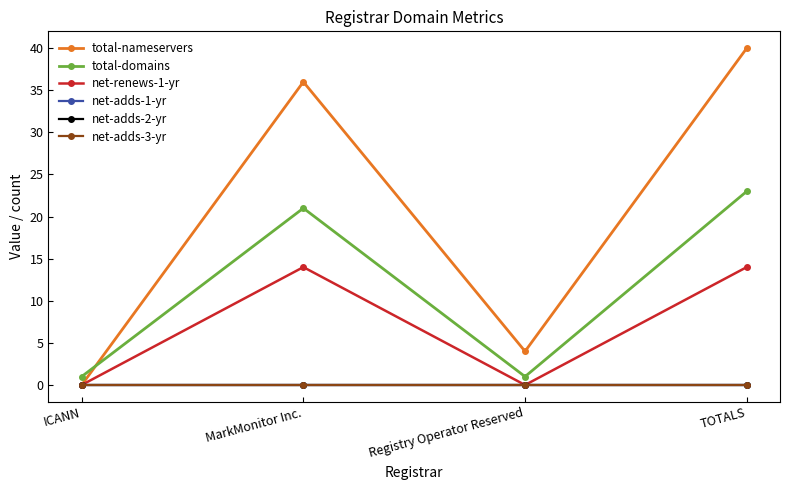

Which series changed the most between ICANN and MarkMonitor Inc.?

total-nameservers